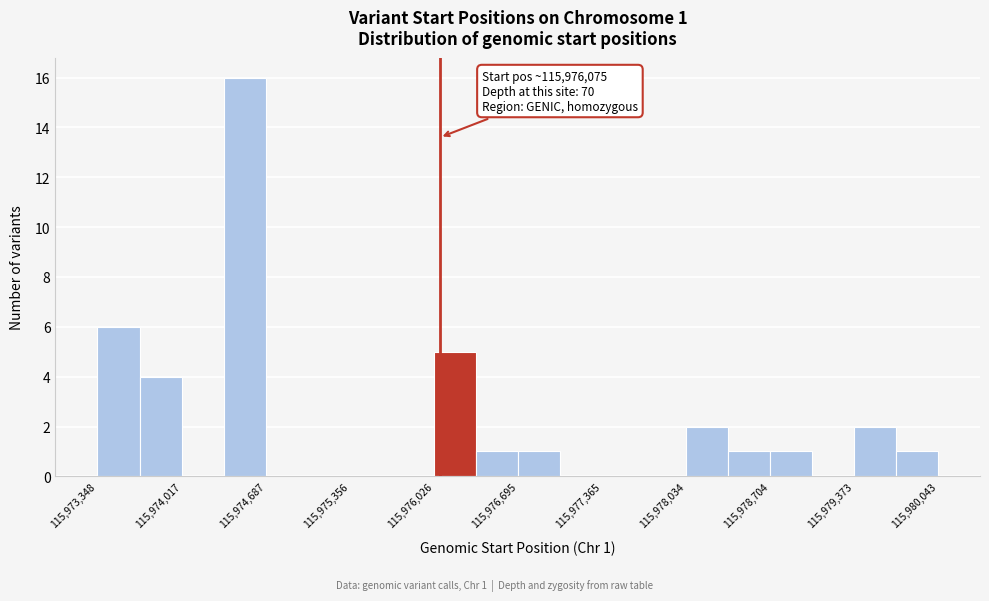

Read against the x-axis, roughly where is the centre of the tallest bar?

115974500